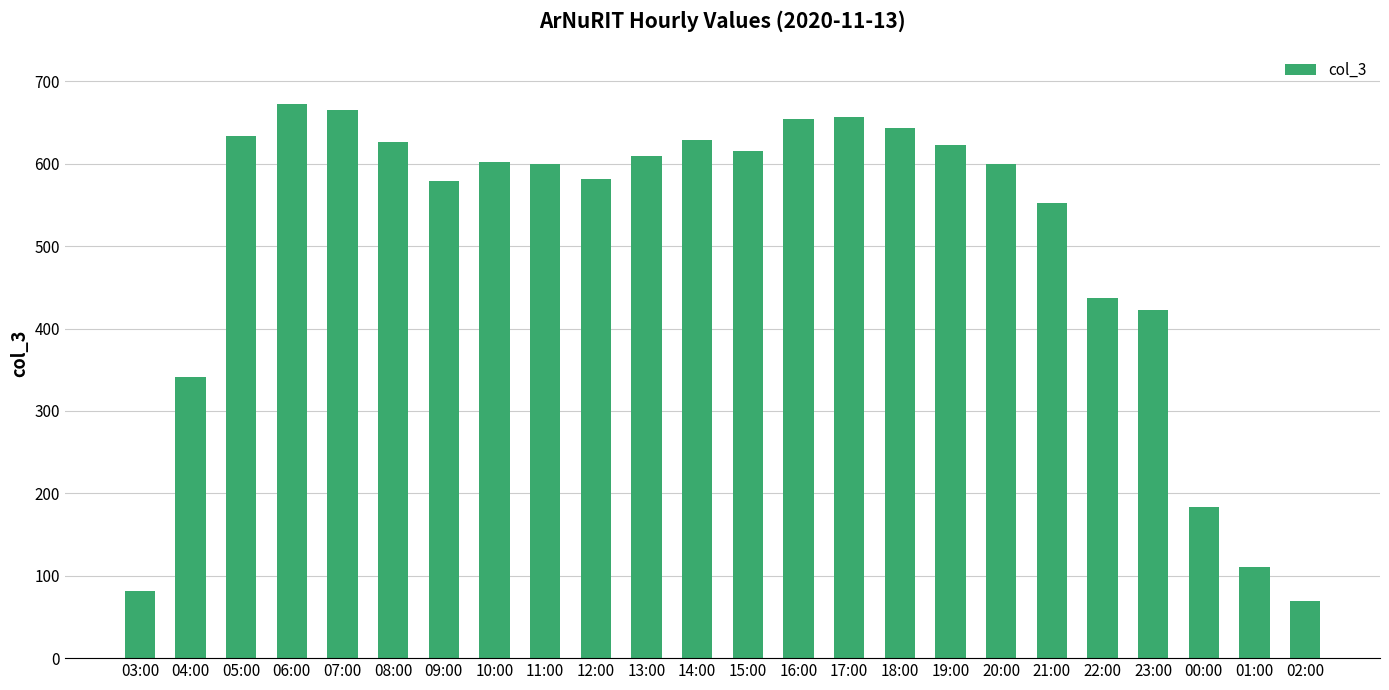

Is it true that the value at 21:00 is 552?

True